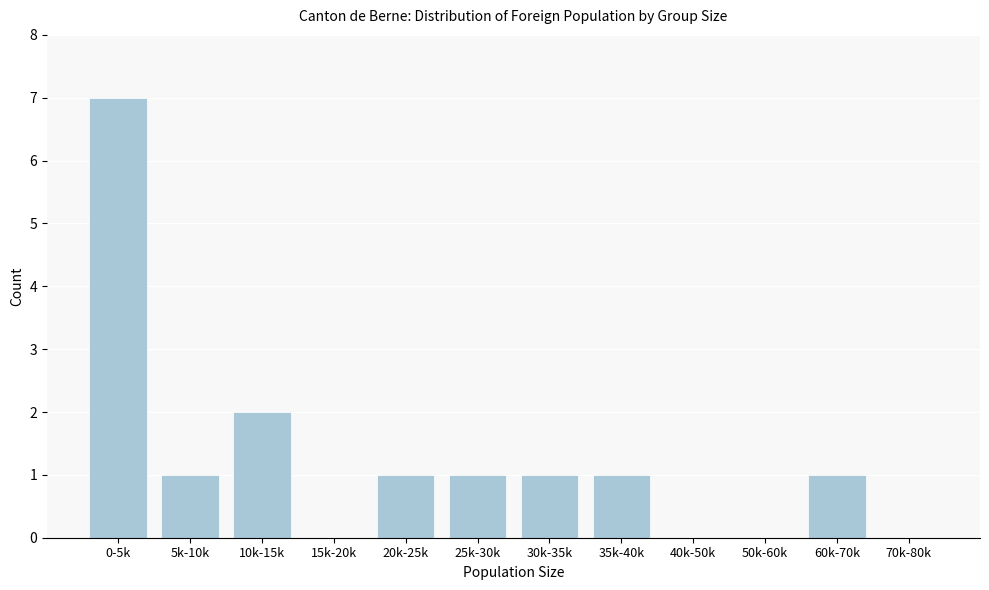

Reading left to right, transcribe all the data shown in this chart.

0-5k=7	5k-10k=1	10k-15k=2	15k-20k=0	20k-25k=1	25k-30k=1	30k-35k=1	35k-40k=1	40k-50k=0	50k-60k=0	60k-70k=1	70k-80k=0